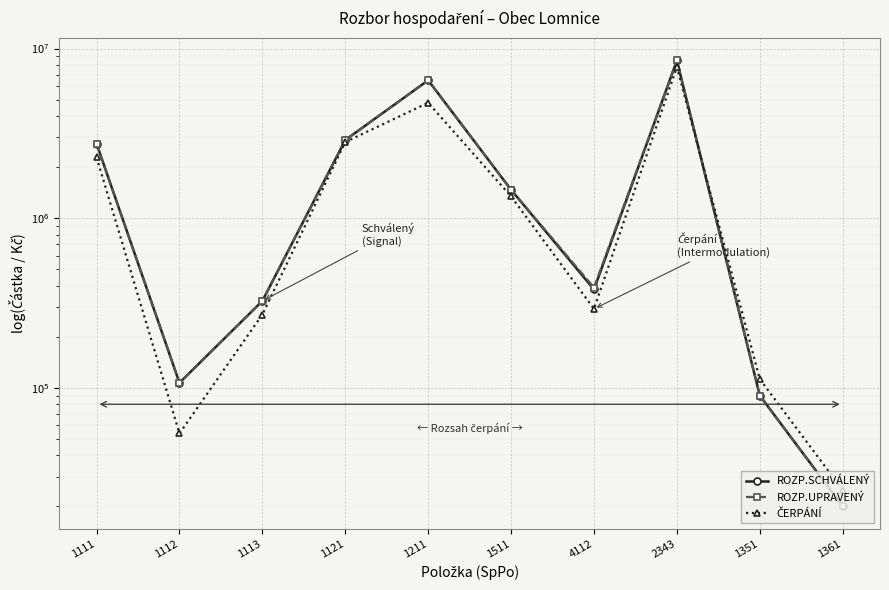

What is the minimum value shown in the chart?

20000.0